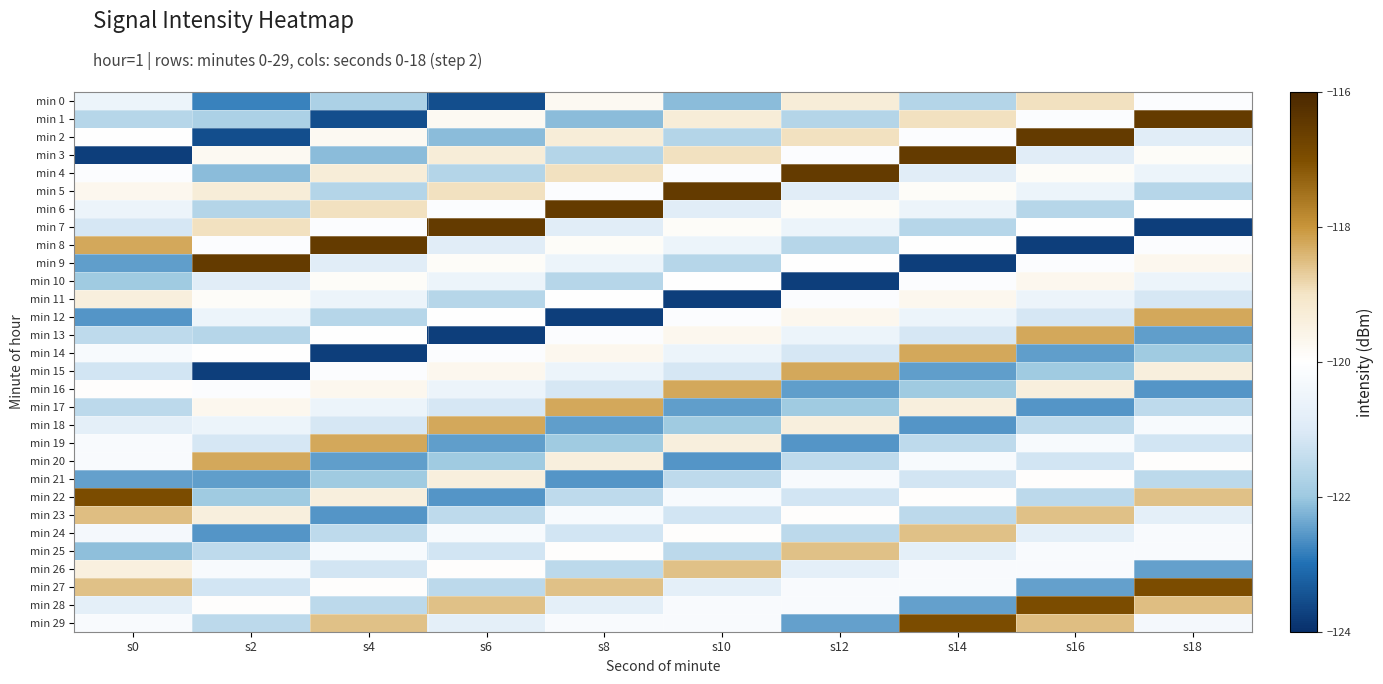

Reading left to right, what are all the values shown in this chart?

min 0: s0=-120.6	s2=-122.8	s4=-121.8	s6=-123.5	s8=-119.8	s10=-122.1	s12=-119.3	s14=-121.6	s16=-119.0	s18=-120.1
min 1: s0=-121.6	s2=-121.8	s4=-123.5	s6=-119.8	s8=-122.1	s10=-119.3	s12=-121.6	s14=-119.0	s16=-120.1	s18=-116.5
min 2: s0=-120.0	s2=-123.5	s4=-119.8	s6=-122.1	s8=-119.3	s10=-121.6	s12=-119.0	s14=-120.1	s16=-116.5	s18=-120.9
min 3: s0=-123.8	s2=-119.8	s4=-122.1	s6=-119.3	s8=-121.6	s10=-119.0	s12=-120.1	s14=-116.5	s16=-120.9	s18=-119.9
min 4: s0=-120.1	s2=-122.1	s4=-119.3	s6=-121.6	s8=-119.0	s10=-120.1	s12=-116.5	s14=-120.9	s16=-119.9	s18=-120.6
min 5: s0=-119.7	s2=-119.3	s4=-121.6	s6=-119.0	s8=-120.1	s10=-116.5	s12=-120.9	s14=-119.9	s16=-120.6	s18=-121.6
min 6: s0=-120.6	s2=-121.6	s4=-119.0	s6=-120.1	s8=-116.5	s10=-120.9	s12=-119.9	s14=-120.6	s16=-121.6	s18=-120.0
min 7: s0=-121.1	s2=-119.0	s4=-120.1	s6=-116.5	s8=-120.9	s10=-119.9	s12=-120.6	s14=-121.6	s16=-120.0	s18=-123.8
min 8: s0=-118.2	s2=-120.1	s4=-116.5	s6=-120.9	s8=-119.9	s10=-120.6	s12=-121.6	s14=-120.0	s16=-123.8	s18=-120.1
min 9: s0=-122.5	s2=-116.5	s4=-120.9	s6=-119.9	s8=-120.6	s10=-121.6	s12=-120.0	s14=-123.8	s16=-120.1	s18=-119.7
min 10: s0=-122.0	s2=-120.9	s4=-119.9	s6=-120.6	s8=-121.6	s10=-120.0	s12=-123.8	s14=-120.1	s16=-119.7	s18=-120.6
min 11: s0=-119.4	s2=-119.9	s4=-120.6	s6=-121.6	s8=-120.0	s10=-123.8	s12=-120.1	s14=-119.7	s16=-120.6	s18=-121.1
min 12: s0=-122.6	s2=-120.6	s4=-121.6	s6=-120.0	s8=-123.8	s10=-120.1	s12=-119.7	s14=-120.6	s16=-121.1	s18=-118.2
min 13: s0=-121.5	s2=-121.6	s4=-120.0	s6=-123.8	s8=-120.1	s10=-119.7	s12=-120.6	s14=-121.1	s16=-118.2	s18=-122.5
min 14: s0=-120.2	s2=-120.0	s4=-123.8	s6=-120.1	s8=-119.7	s10=-120.6	s12=-121.1	s14=-118.2	s16=-122.5	s18=-122.0
min 15: s0=-121.2	s2=-123.8	s4=-120.1	s6=-119.7	s8=-120.6	s10=-121.1	s12=-118.2	s14=-122.5	s16=-122.0	s18=-119.4
min 16: s0=-120.0	s2=-120.1	s4=-119.7	s6=-120.6	s8=-121.1	s10=-118.2	s12=-122.5	s14=-122.0	s16=-119.4	s18=-122.6
min 17: s0=-121.5	s2=-119.7	s4=-120.6	s6=-121.1	s8=-118.2	s10=-122.5	s12=-122.0	s14=-119.4	s16=-122.6	s18=-121.5
min 18: s0=-120.8	s2=-120.6	s4=-121.1	s6=-118.2	s8=-122.5	s10=-122.0	s12=-119.4	s14=-122.6	s16=-121.5	s18=-120.2
min 19: s0=-120.2	s2=-121.1	s4=-118.2	s6=-122.5	s8=-122.0	s10=-119.4	s12=-122.6	s14=-121.5	s16=-120.2	s18=-121.2
min 20: s0=-120.2	s2=-118.2	s4=-122.5	s6=-122.0	s8=-119.4	s10=-122.6	s12=-121.5	s14=-120.2	s16=-121.2	s18=-120.0
min 21: s0=-122.5	s2=-122.5	s4=-122.0	s6=-119.4	s8=-122.6	s10=-121.5	s12=-120.2	s14=-121.2	s16=-120.0	s18=-121.5
min 22: s0=-117.0	s2=-122.0	s4=-119.4	s6=-122.6	s8=-121.5	s10=-120.2	s12=-121.2	s14=-120.0	s16=-121.5	s18=-118.6
min 23: s0=-118.5	s2=-119.4	s4=-122.6	s6=-121.5	s8=-120.2	s10=-121.2	s12=-120.0	s14=-121.5	s16=-118.6	s18=-120.8
min 24: s0=-120.3	s2=-122.6	s4=-121.5	s6=-120.2	s8=-121.2	s10=-120.0	s12=-121.5	s14=-118.6	s16=-120.8	s18=-120.2
min 25: s0=-122.1	s2=-121.5	s4=-120.2	s6=-121.2	s8=-120.0	s10=-121.5	s12=-118.6	s14=-120.8	s16=-120.2	s18=-120.2
min 26: s0=-119.4	s2=-120.2	s4=-121.2	s6=-120.0	s8=-121.5	s10=-118.6	s12=-120.8	s14=-120.2	s16=-120.2	s18=-122.5
min 27: s0=-118.6	s2=-121.2	s4=-120.0	s6=-121.5	s8=-118.6	s10=-120.8	s12=-120.2	s14=-120.2	s16=-122.5	s18=-117.0
min 28: s0=-120.8	s2=-120.0	s4=-121.5	s6=-118.6	s8=-120.8	s10=-120.2	s12=-120.2	s14=-122.5	s16=-117.0	s18=-118.5
min 29: s0=-120.2	s2=-121.5	s4=-118.6	s6=-120.8	s8=-120.2	s10=-120.2	s12=-122.5	s14=-117.0	s16=-118.5	s18=-120.3